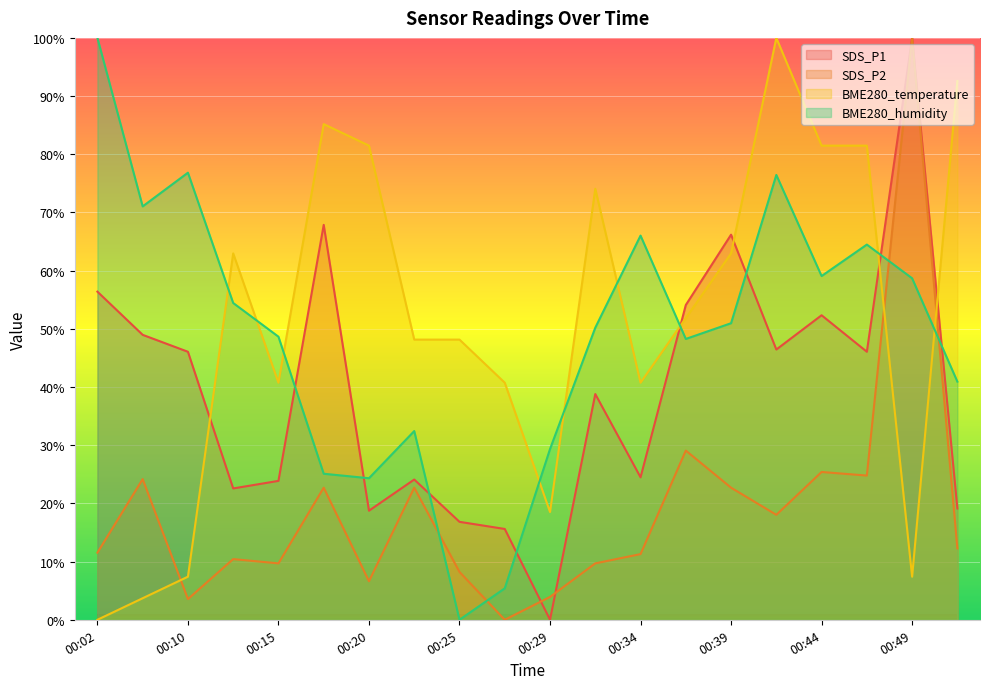

Between which two adjacent categories do SDS_P2 and SDS_P1 first intersect?

00:27 and 00:29